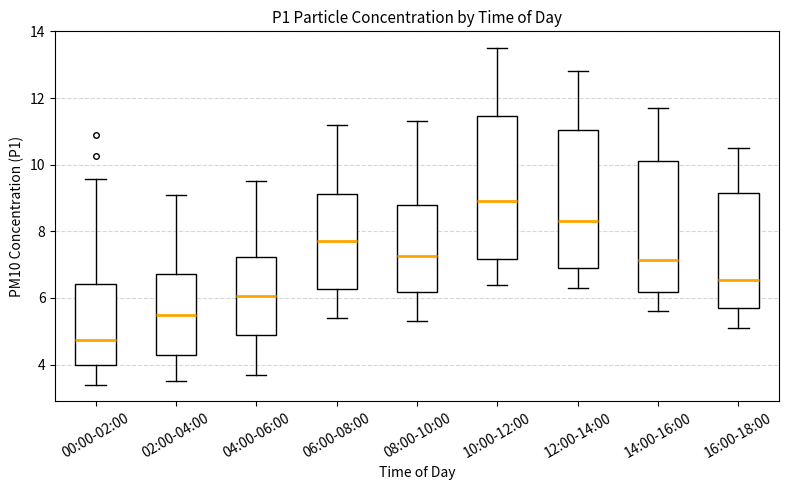

Where does the upper whisker of the box for 04:00-06:00 end on the y-axis? The values are not printed on the chart, so give them approximately, as read against the axis.

9.6